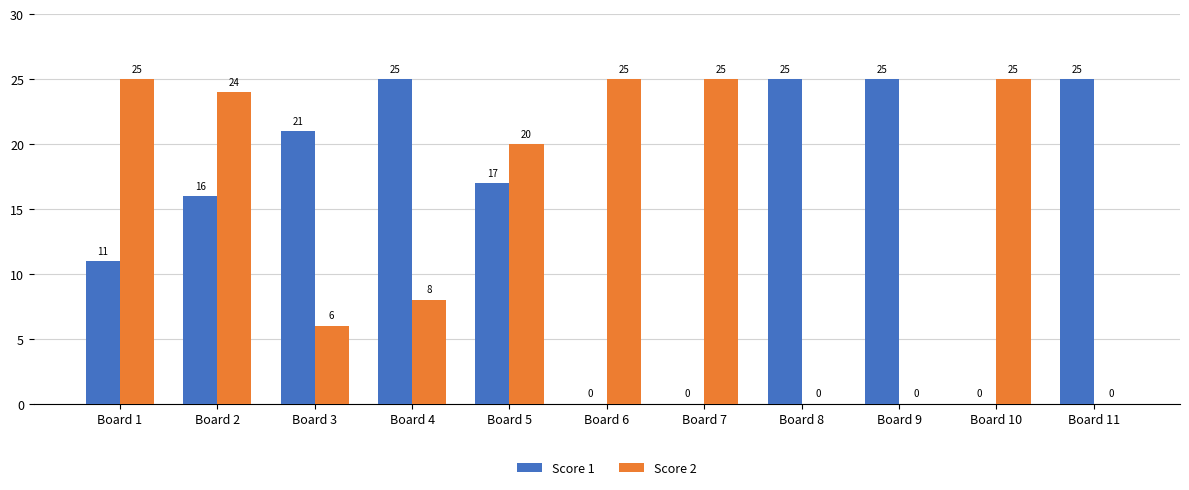

At which category is the sum across all series the highest?

Board 2